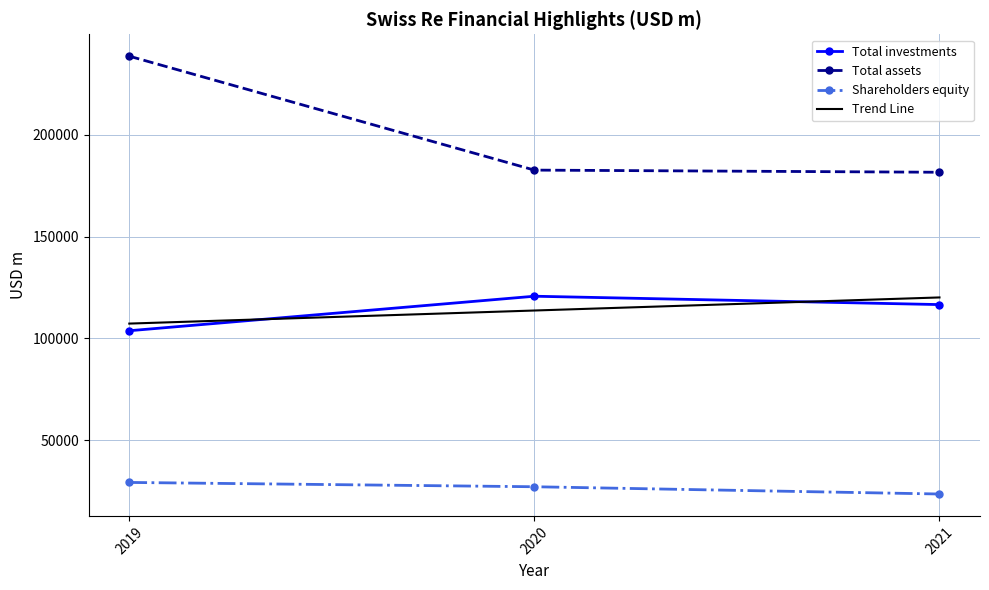

Rank the series by their maximum value, from highest to lowest.

Total assets, Total investments, Shareholders equity